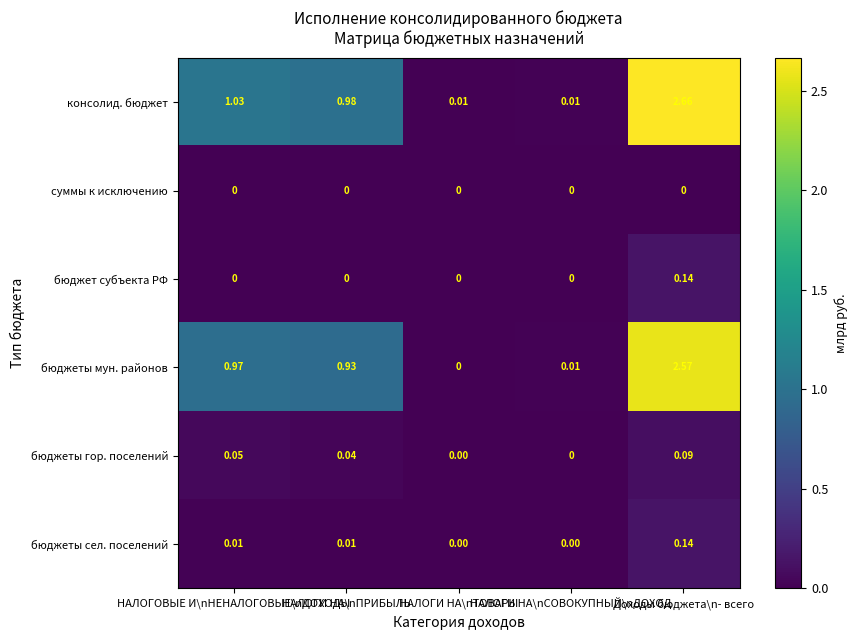

Which series has the widest spread of values?

консолид. бюджет